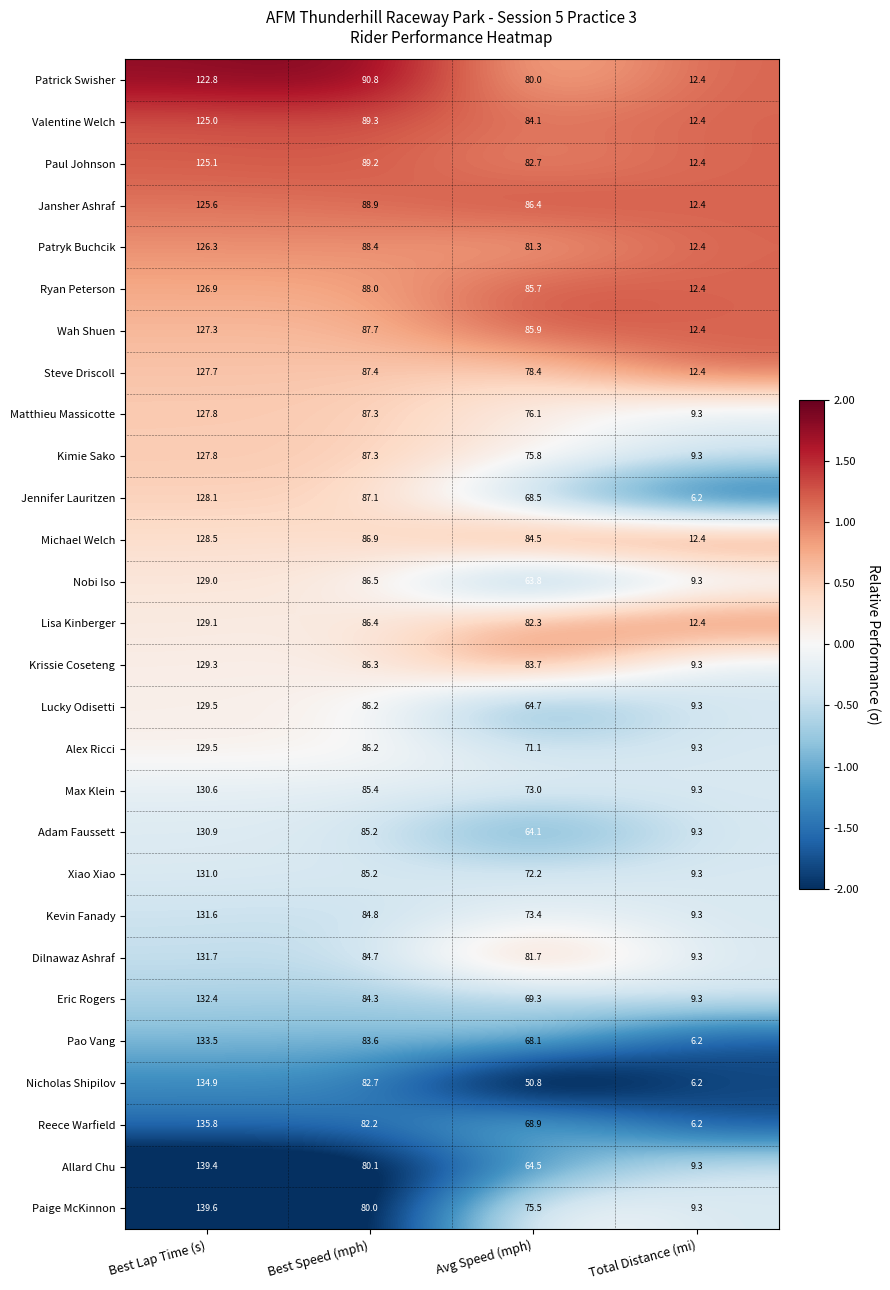

What is the difference between the maximum and second lowest values in the Nicholas Shipilov series?

84.1